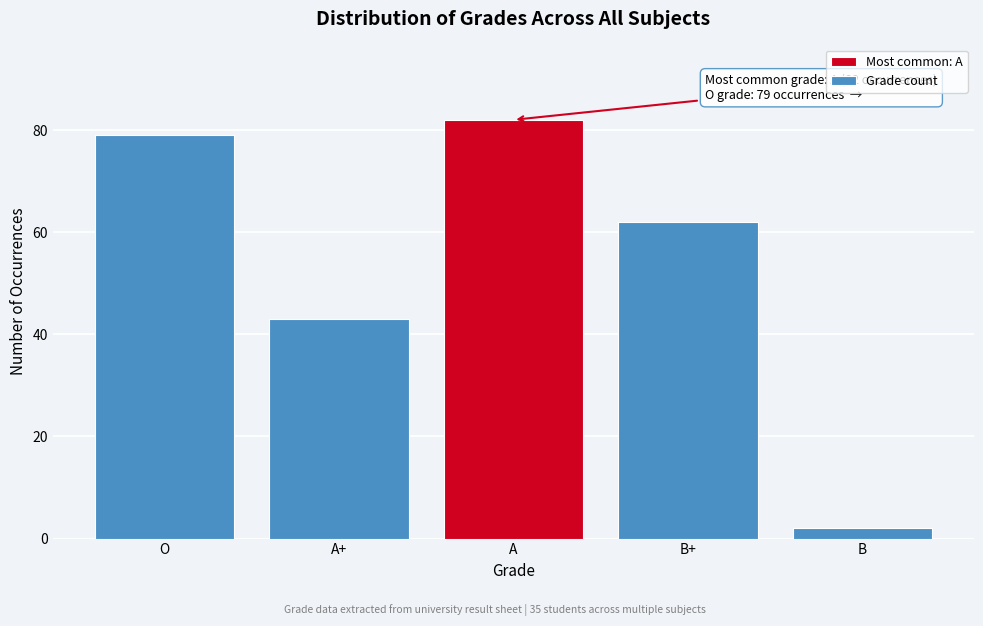

Reading left to right, extract all data points from this chart.

79	43	82	62	2